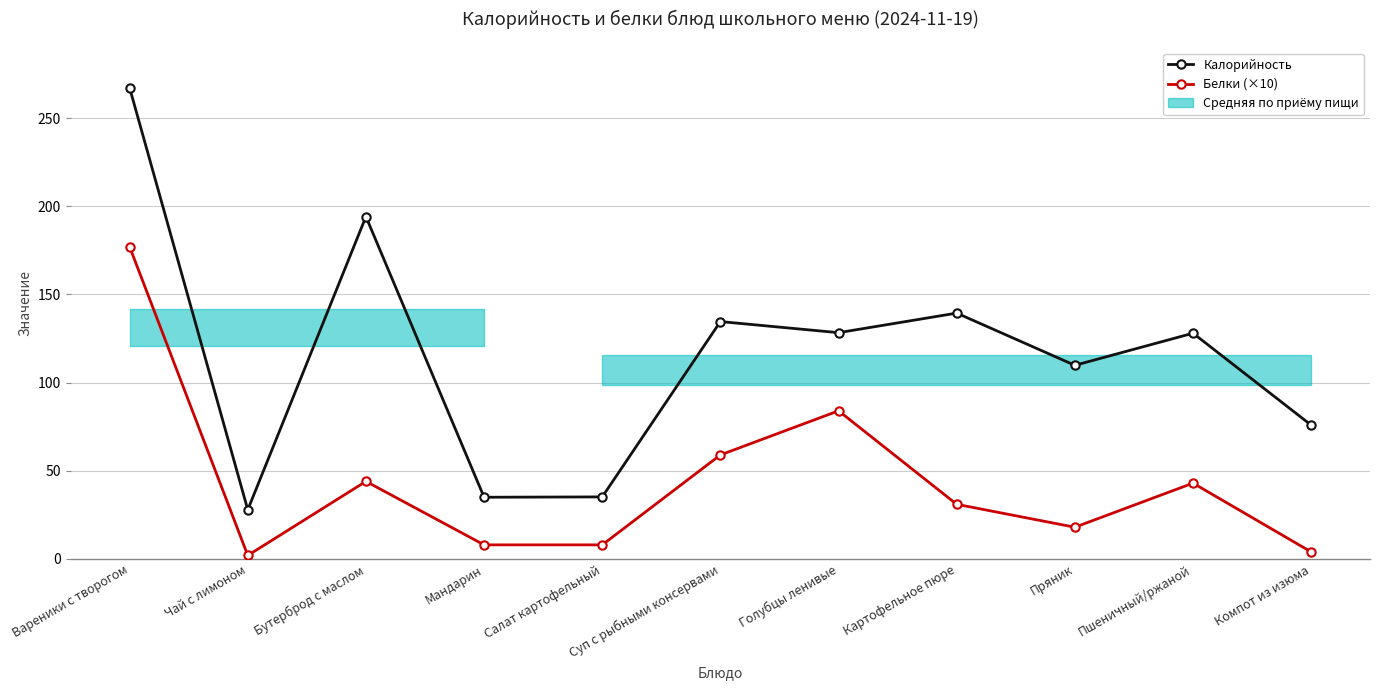

Which series changed the most between Бутерброд с маслом and Пшеничный/ржаной?

Калорийность